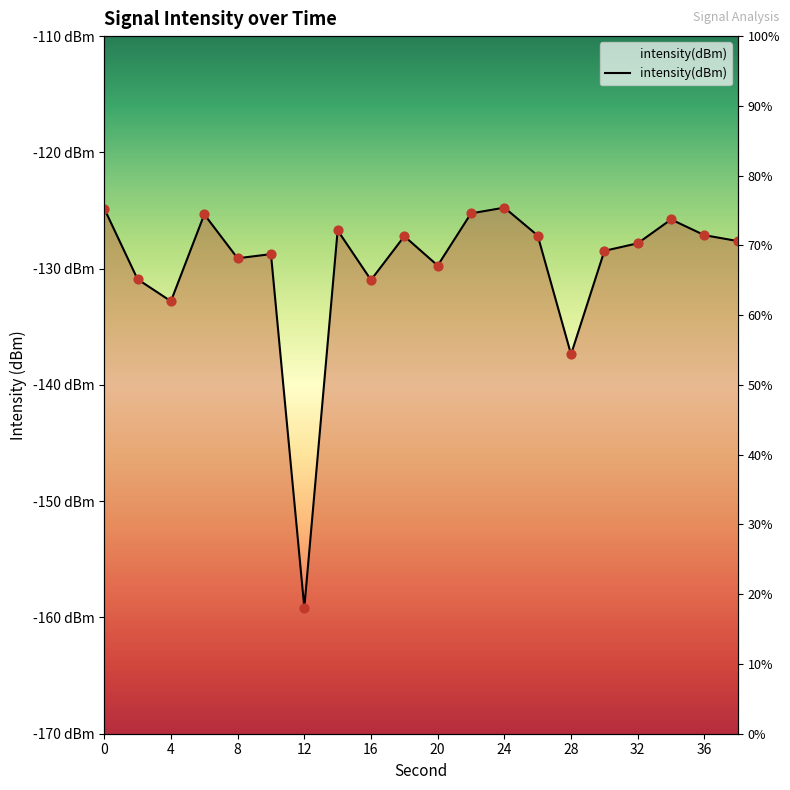

What is the change in value from 30 to 32?

+0.6